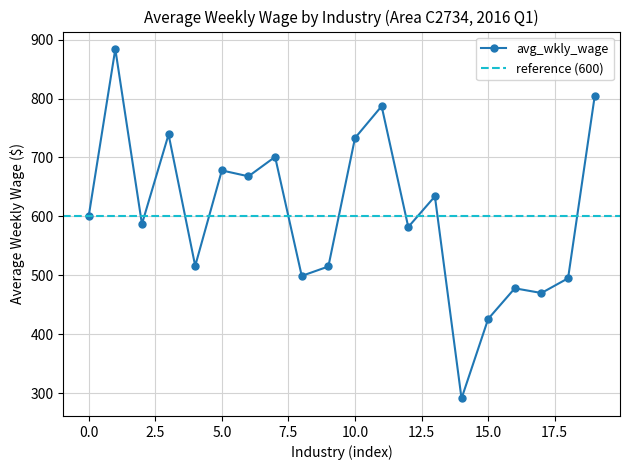

True or false: the data has more than 1 interior local peaks.

True